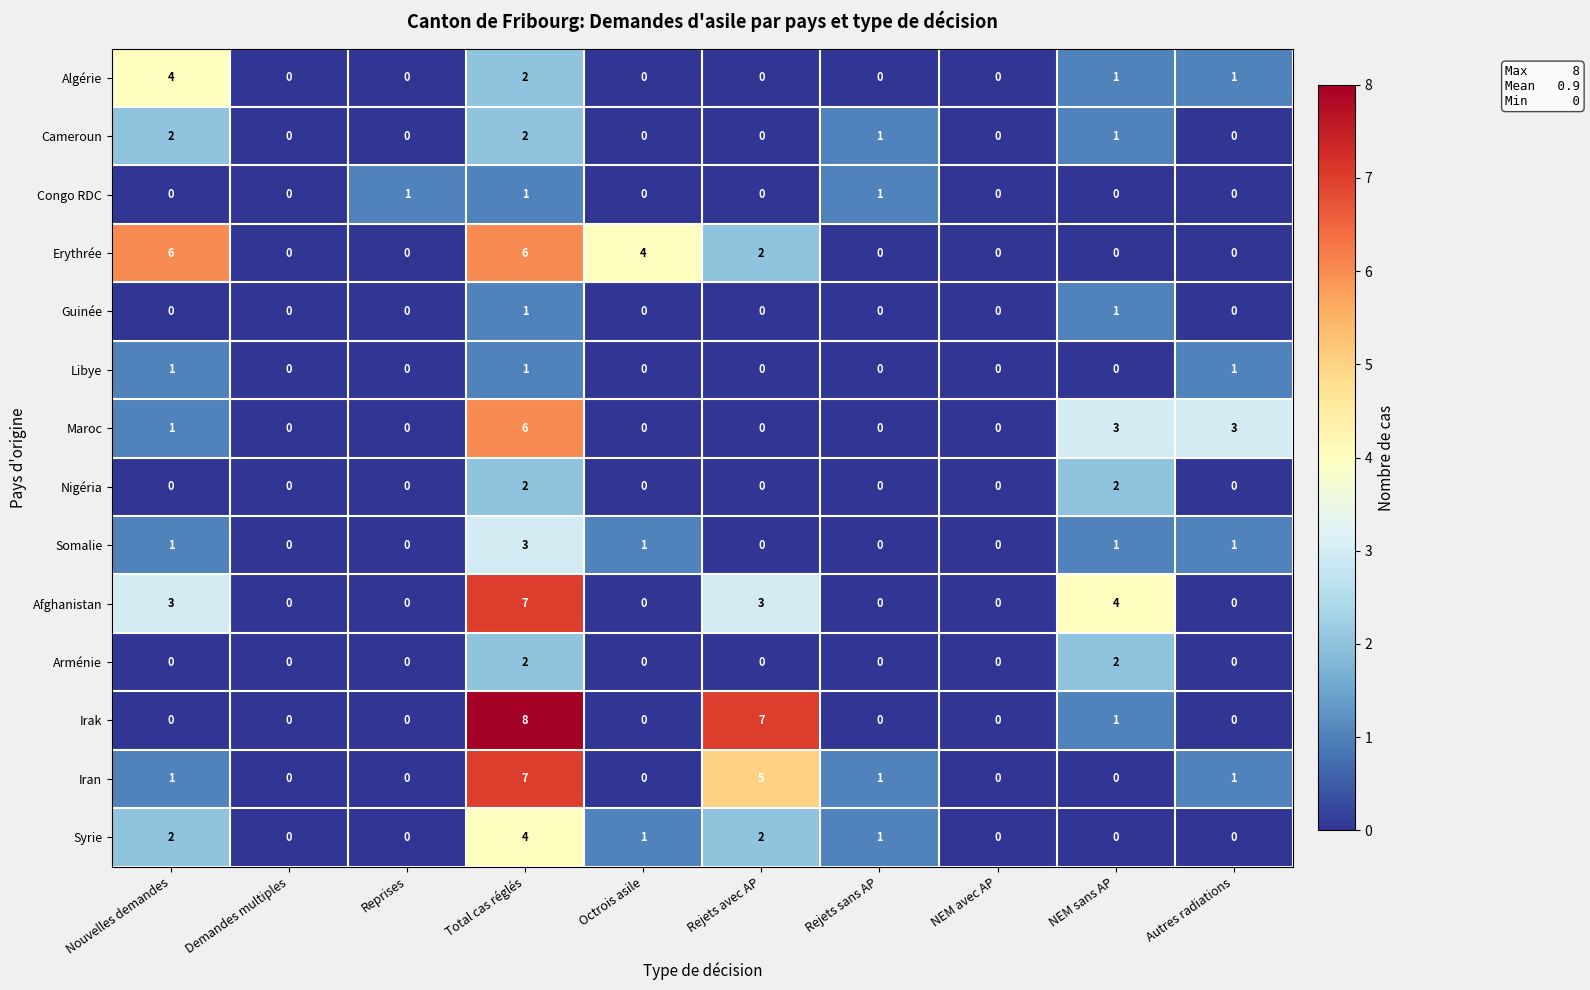

How many data points in Afghanistan are above 0?

4